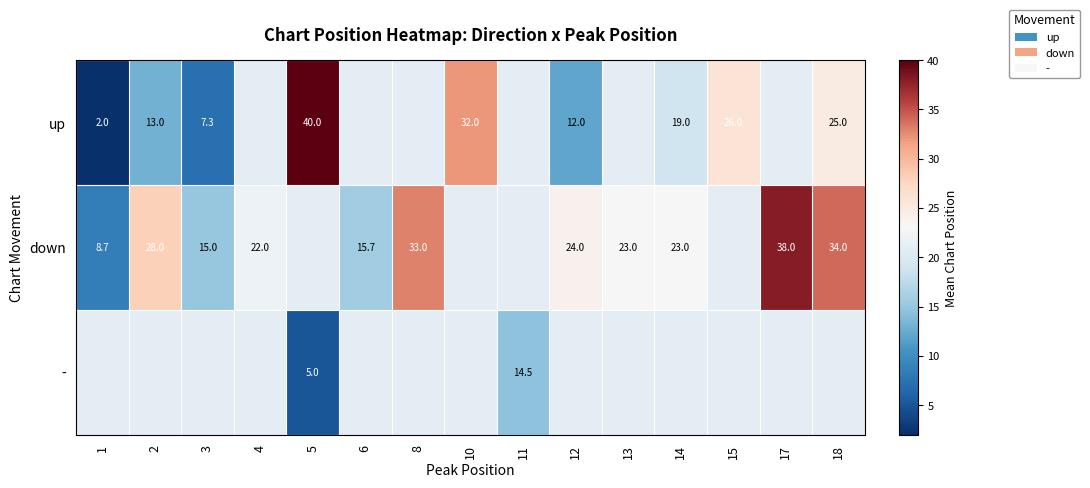

Is the value of up at 6 greater than the value of down at 11?

No